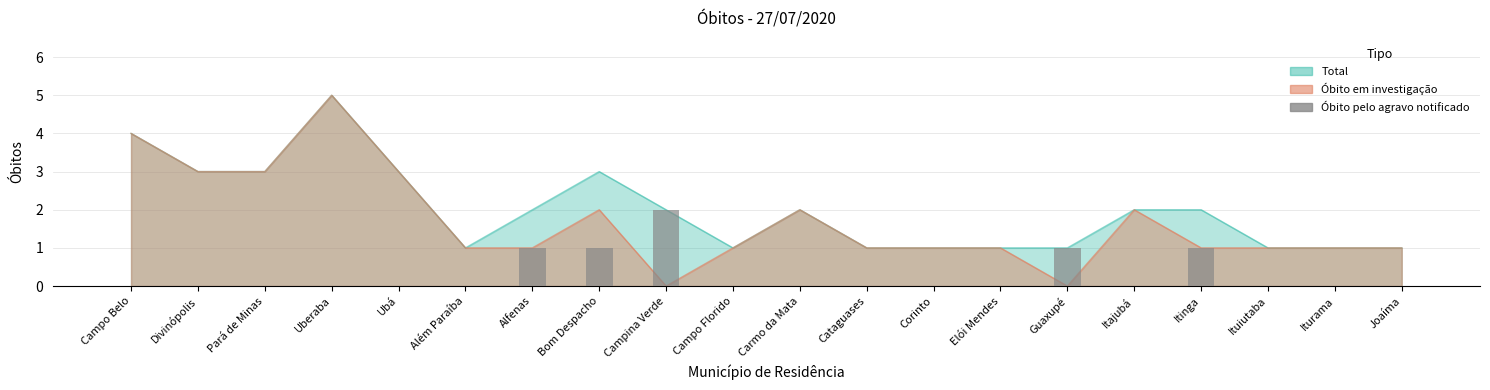

Reading left to right, what are all the values shown in this chart?

0	0	0	0	0	0	1	1	2	0	0	0	0	0	1	0	1	0	0	0